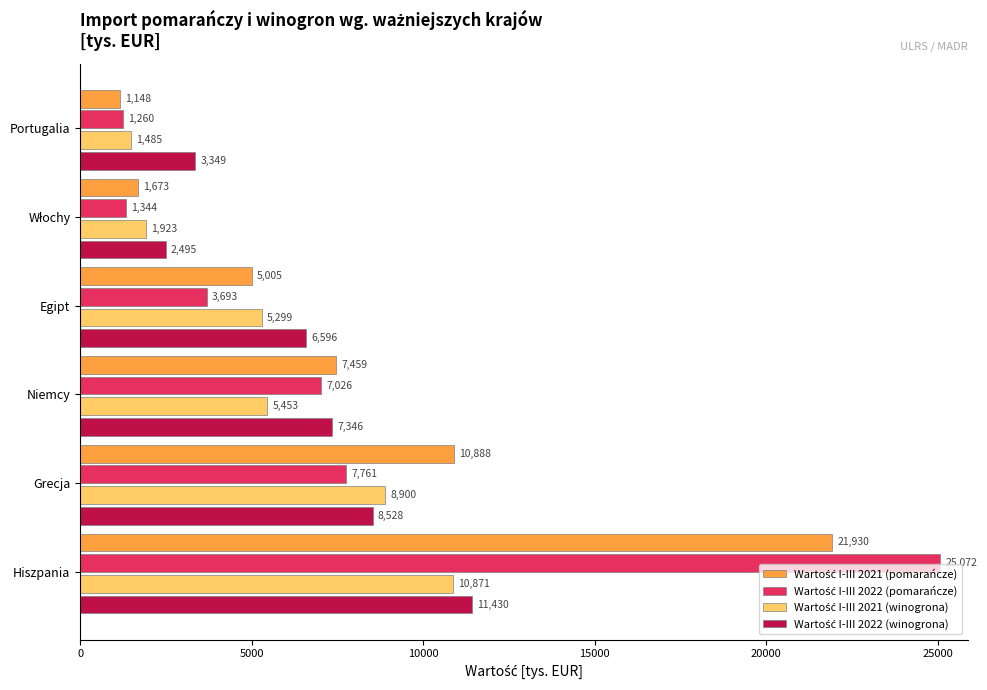

At which category is the sum across all series the highest?

Hiszpania